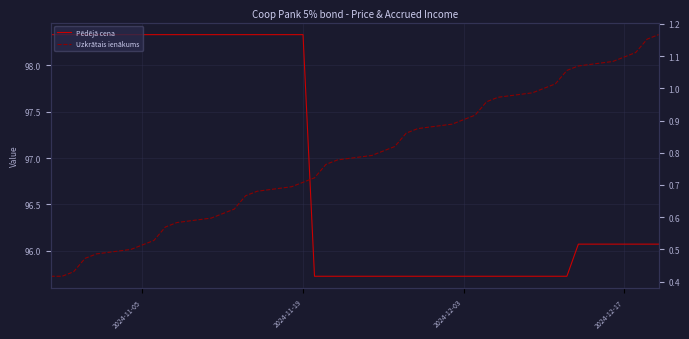

True or false: Pēdējā cena has more than 1 interior local peaks.

False